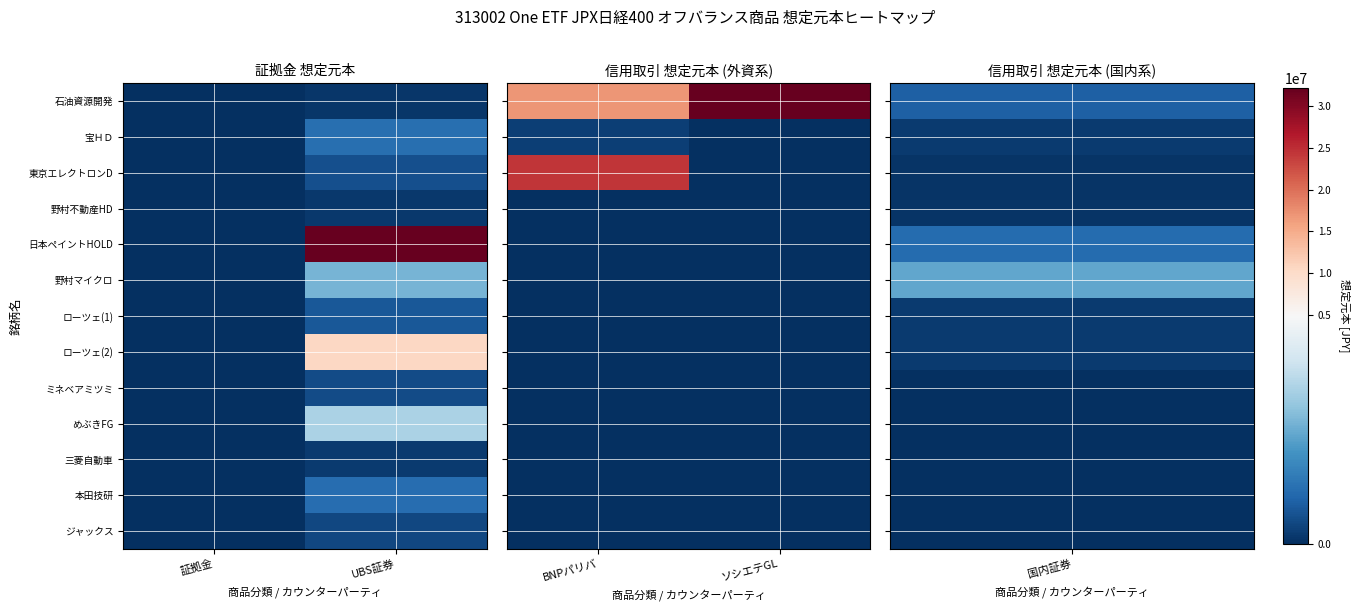

List the series in order of their peak value, lowest first.

野村不動産HD, 日本ペイントHOLD, 野村マイクロ, ローツェ(1), ローツェ(2), ミネベアミツミ, めぶきFG, 三菱自動車, 本田技研, ジャックス, 宝ＨＤ, 東京エレクトロンD, 石油資源開発